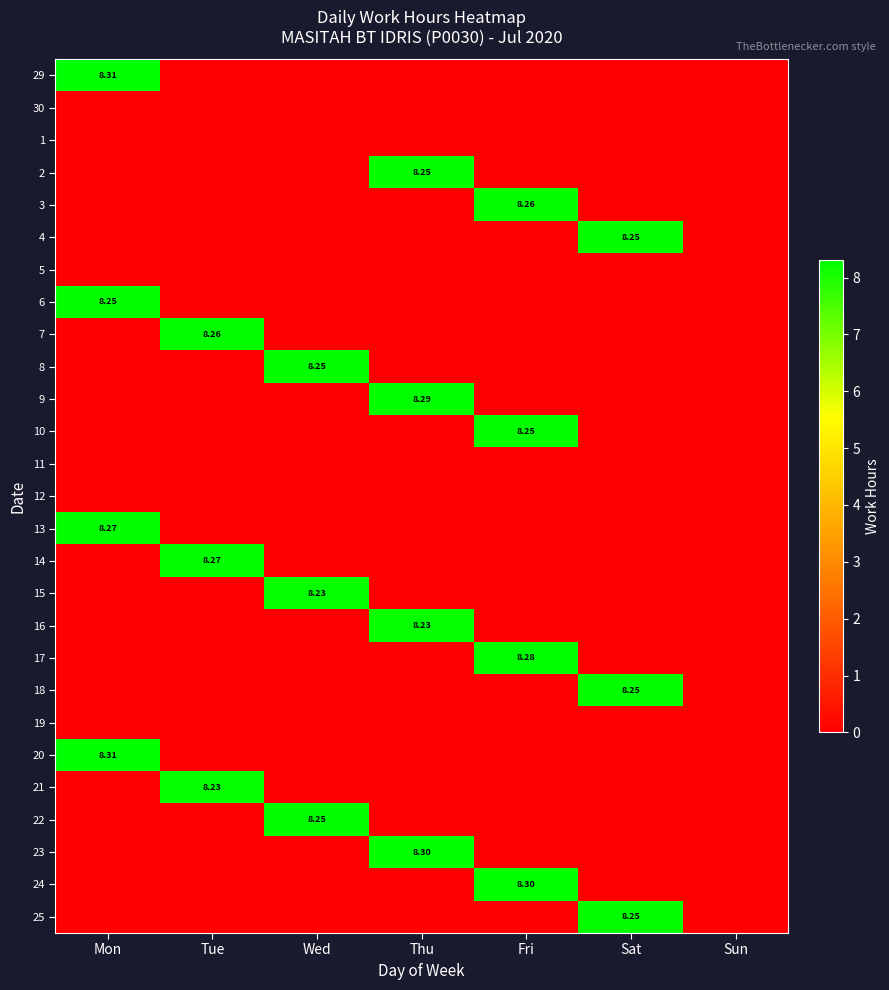

What is the spread (max minus min) of values at Fri?

8.3